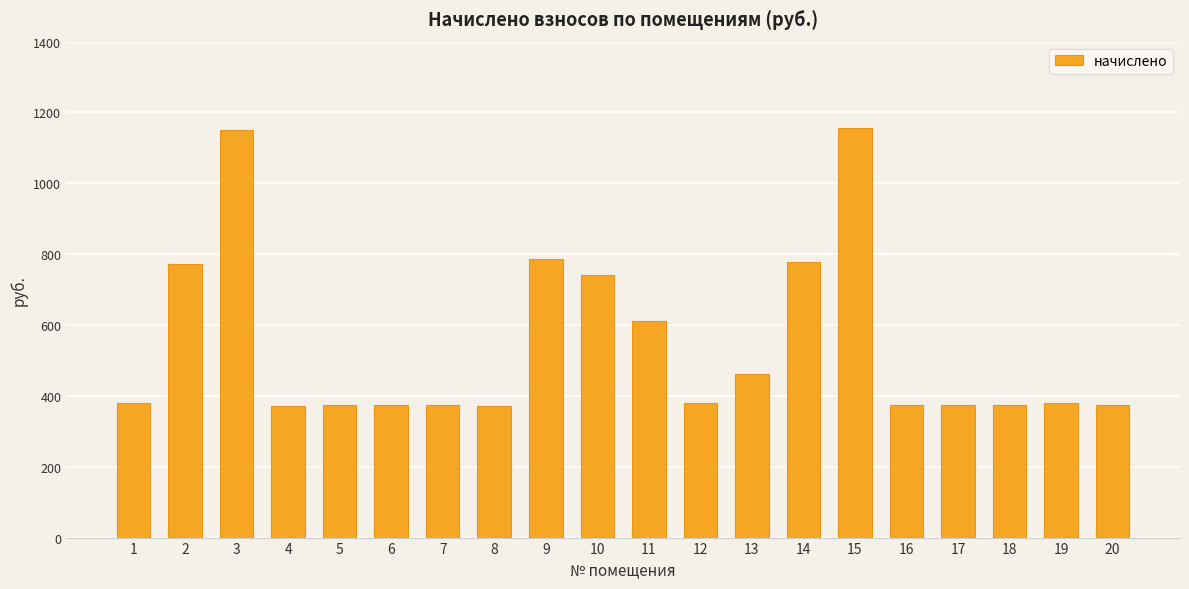

What is the average value?

547.8